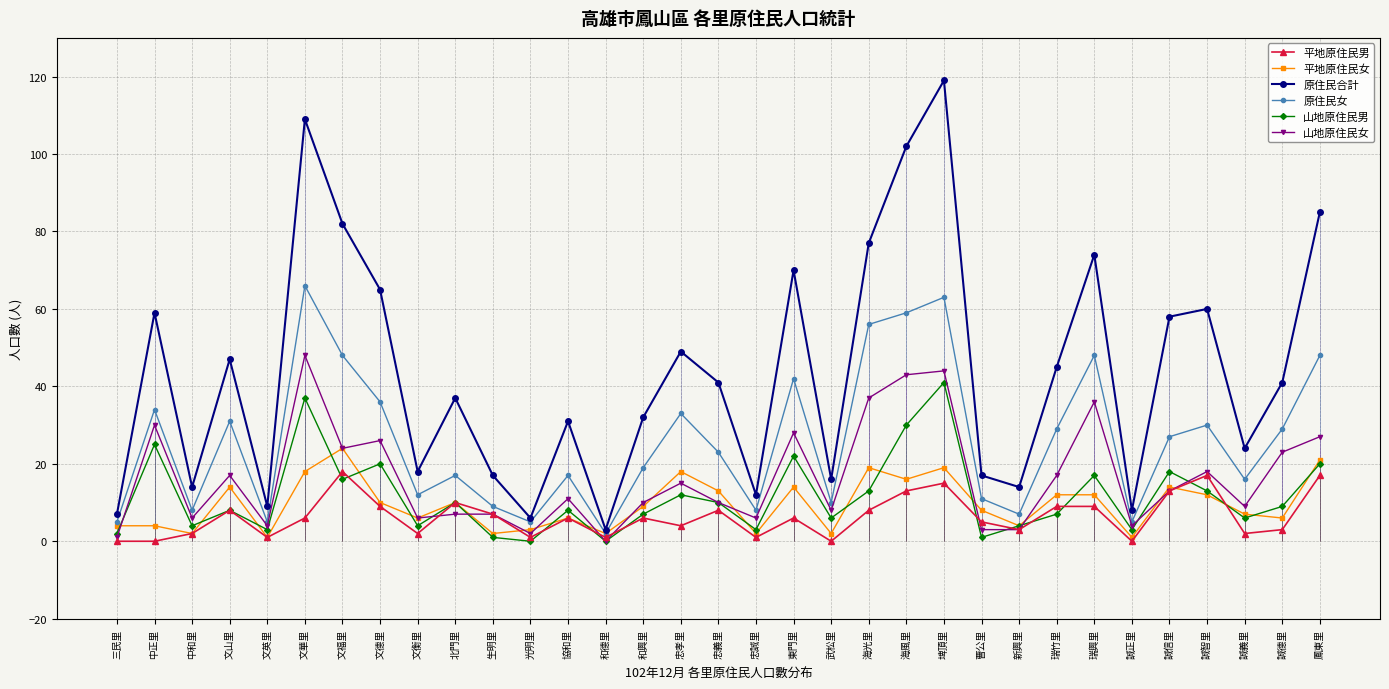

What is the value of the 山地原住民男 point at the 33rd from the left?

20